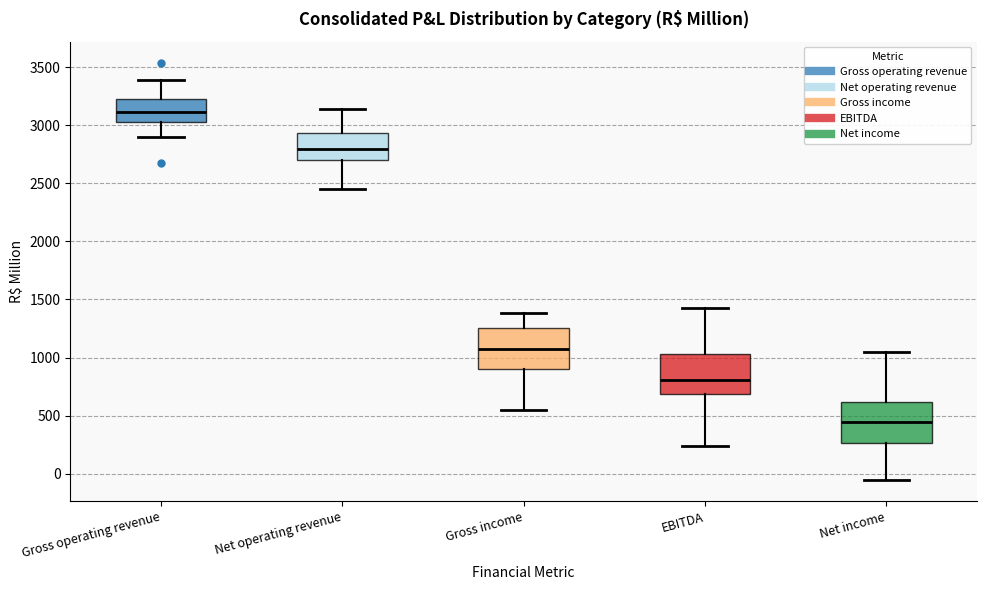

Reading left to right, read every box against the y-axis: the position of its median line, the range the box covers, and the ends of its whiskers. The values are not printed on the chart, so give them approximately, as read against the axis.

Gross operating revenue: median 3100, box 3050 to 3250, whiskers 2900 to 3400
Net operating revenue: median 2800, box 2700 to 2950, whiskers 2450 to 3150
Gross income: median 1050, box 900 to 1250, whiskers 550 to 1400
EBITDA: median 800, box 700 to 1050, whiskers 250 to 1450
Net income: median 450, box 250 to 600, whiskers -50 to 1050